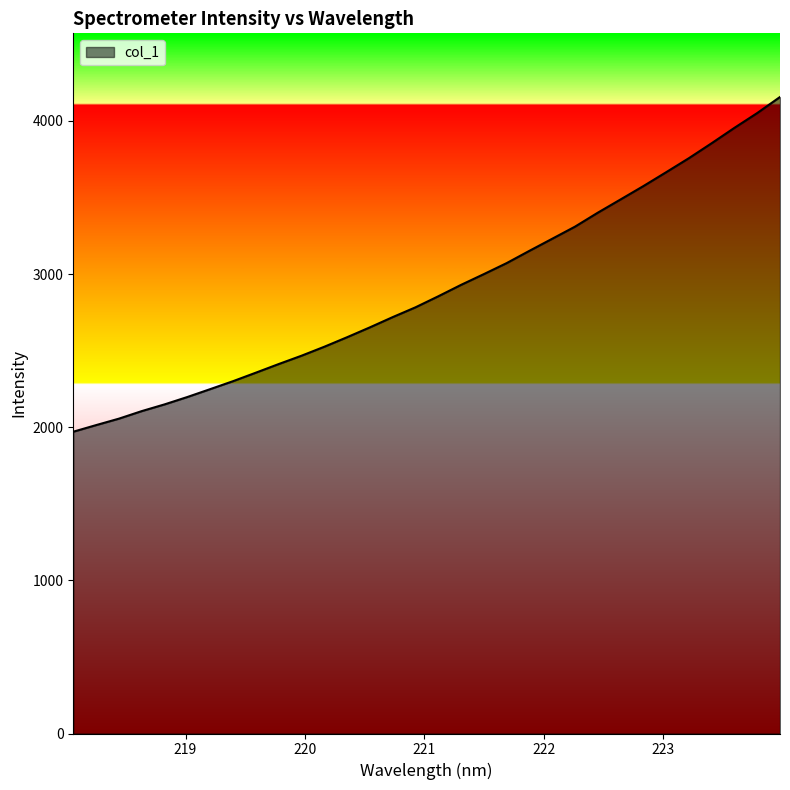

What is the maximum value shown in the chart?

4156.8